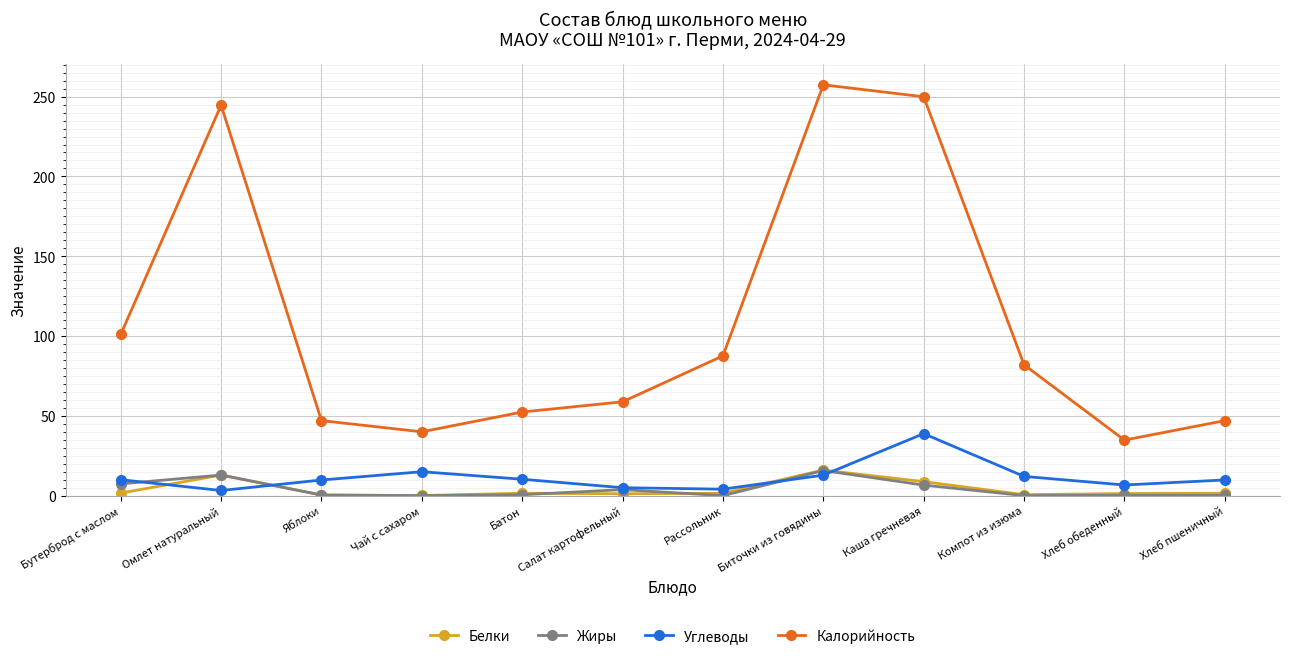

Is the value of Углеводы at Хлеб обеденный greater than the value of Жиры at Яблоки?

Yes